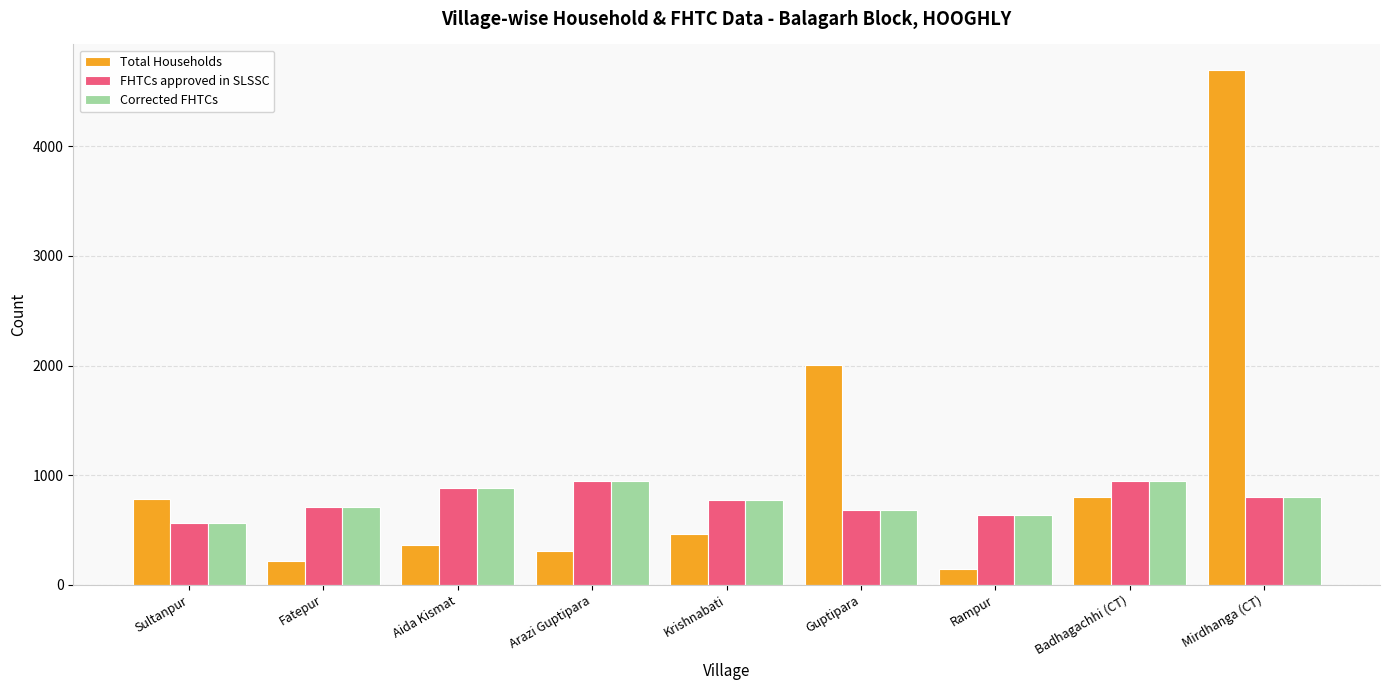

What is the sum of the Corrected FHTCs values at Fatepur and Badhagachhi (CT)?

1660